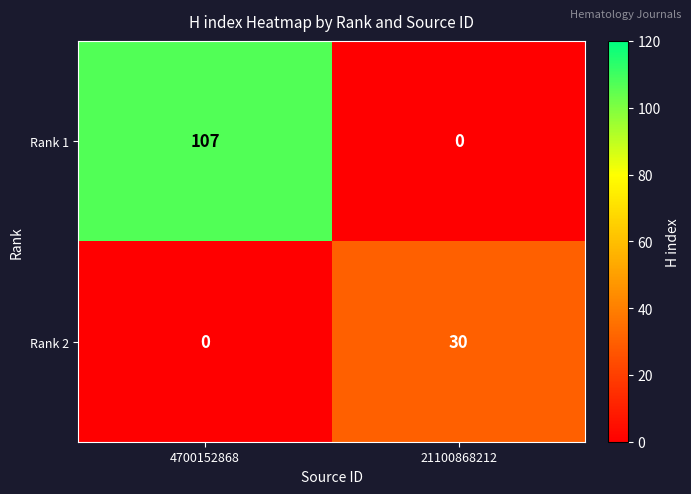

What is the sum of the Rank 2 values at 4700152868 and 21100868212?

30